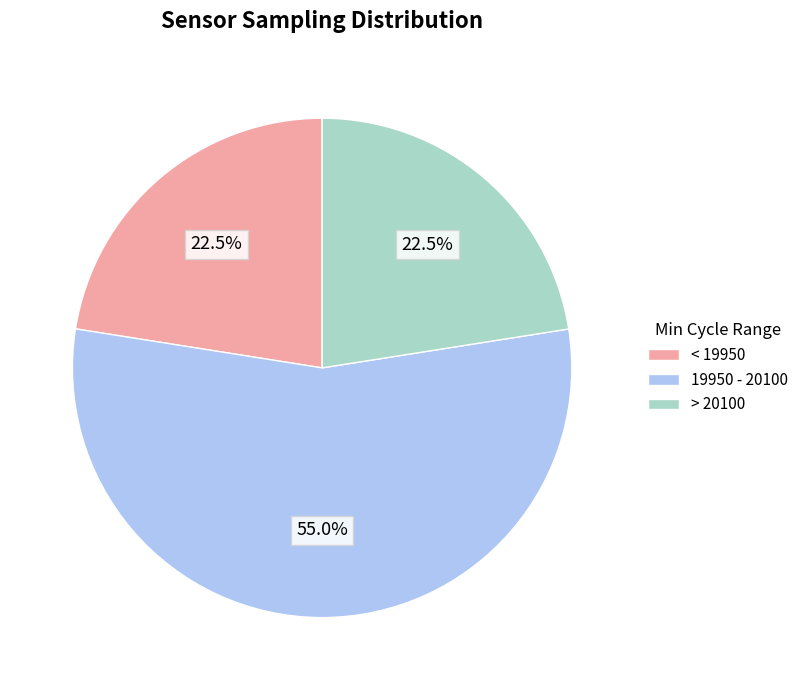

What is the largest slice in the pie chart?

19950 - 20100